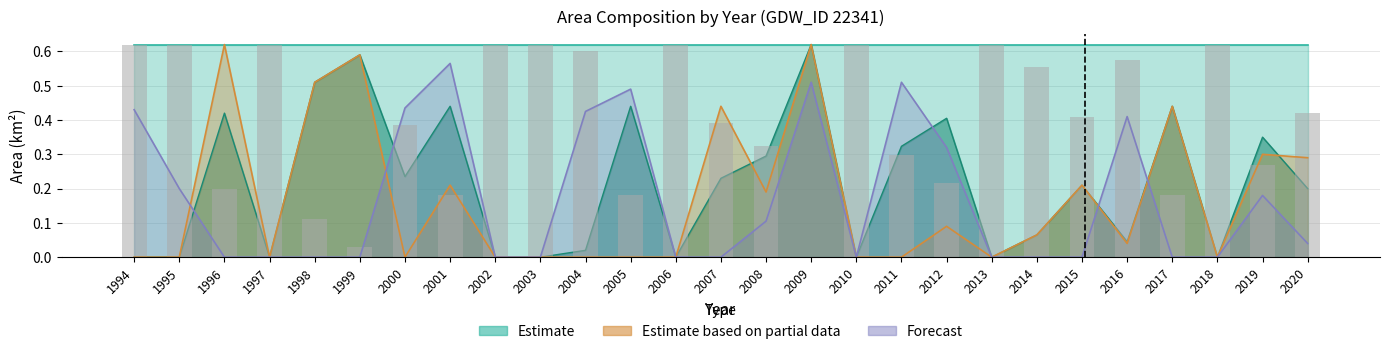

What is the sum of all waterArea values?

5.8